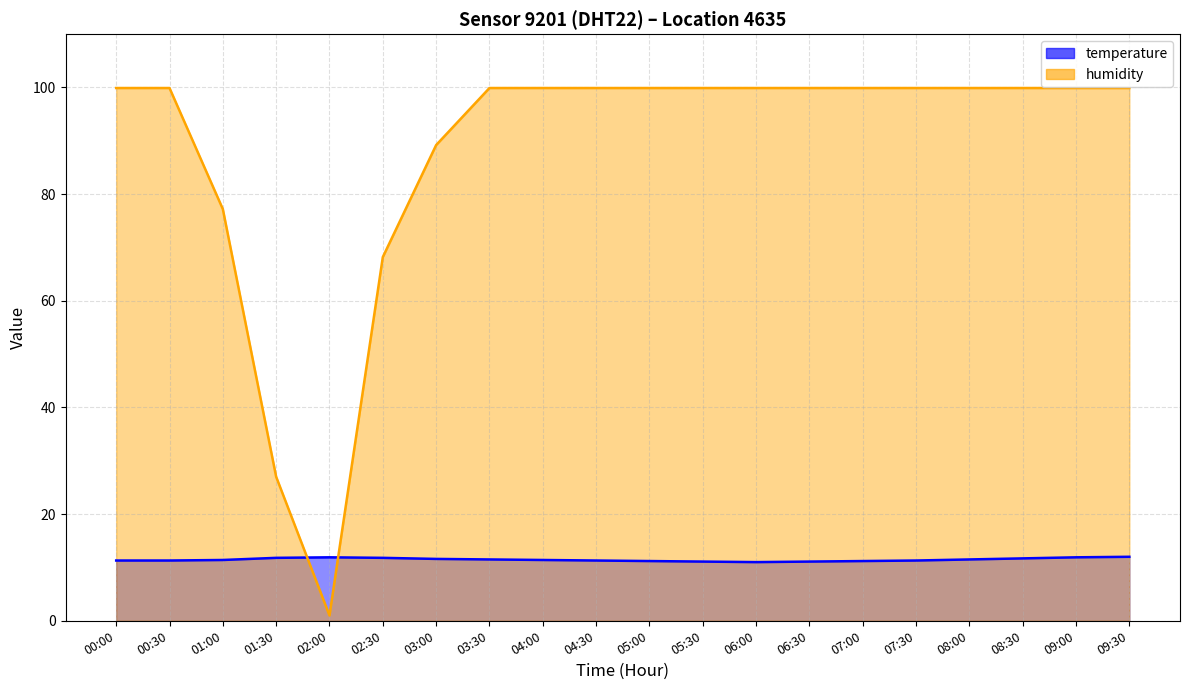

Which series has the largest total across all categories?

humidity